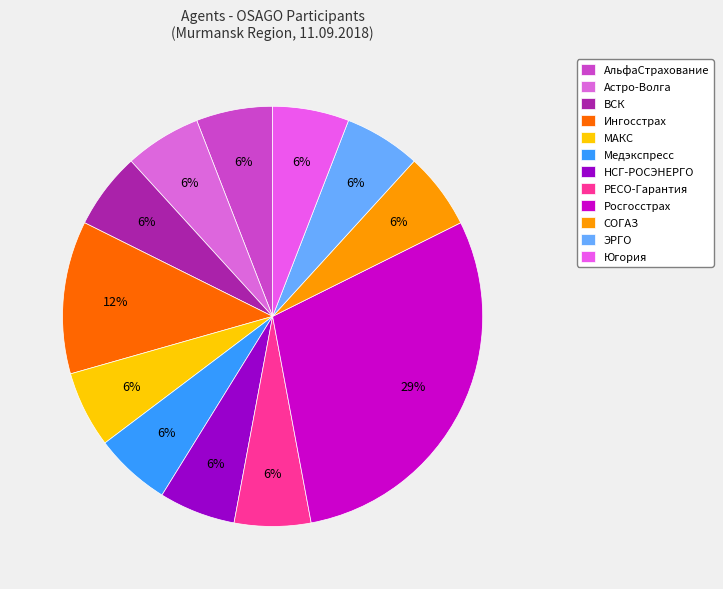

Which category has the smallest portion of the pie?

АльфаСтрахование